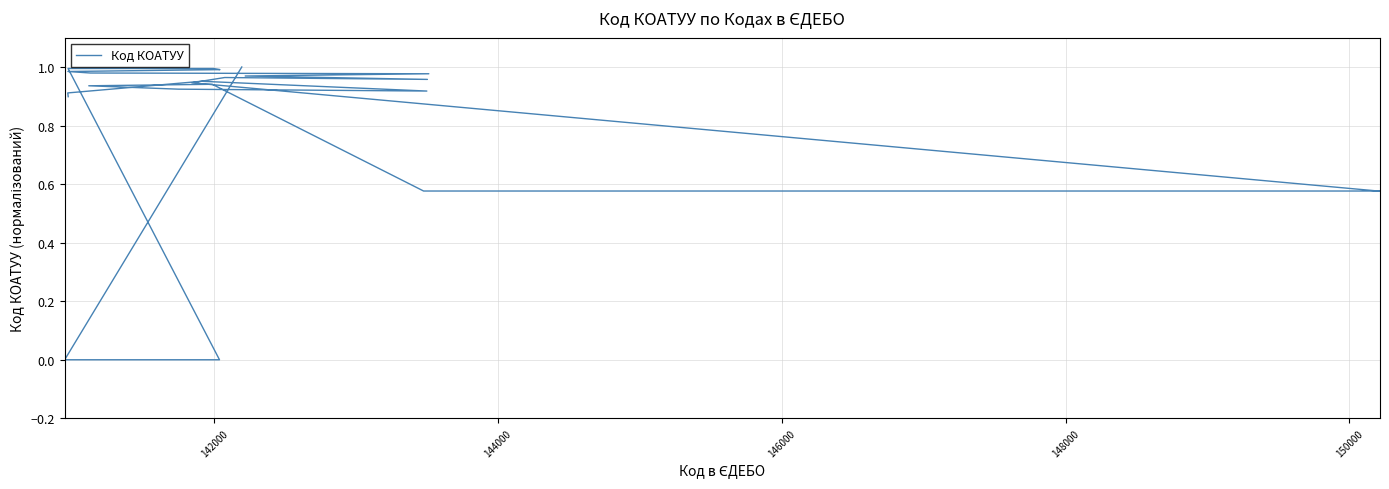

What is the value of the 19th point from the left?

1.0